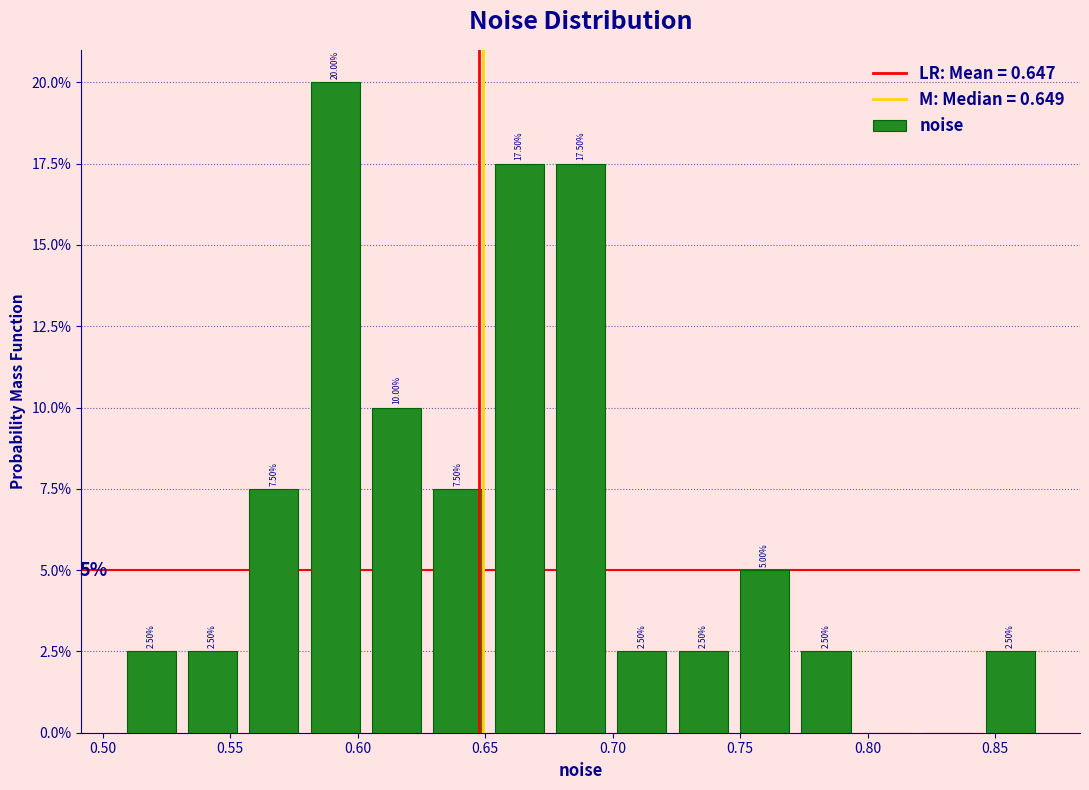

Which range on the x-axis has the tallest bar?

0.580 to 0.605